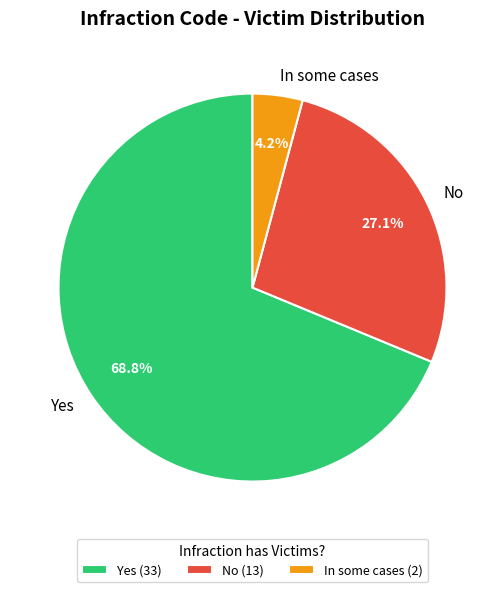

Is No the majority of the pie?

No